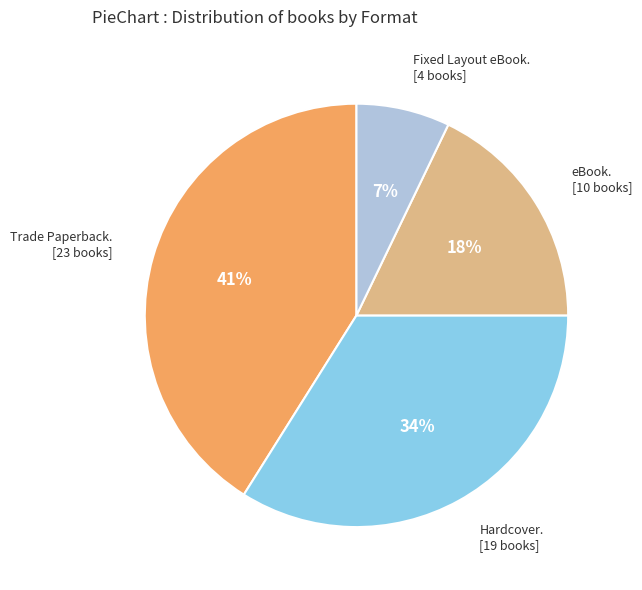

Count the number of slices in the pie.

4